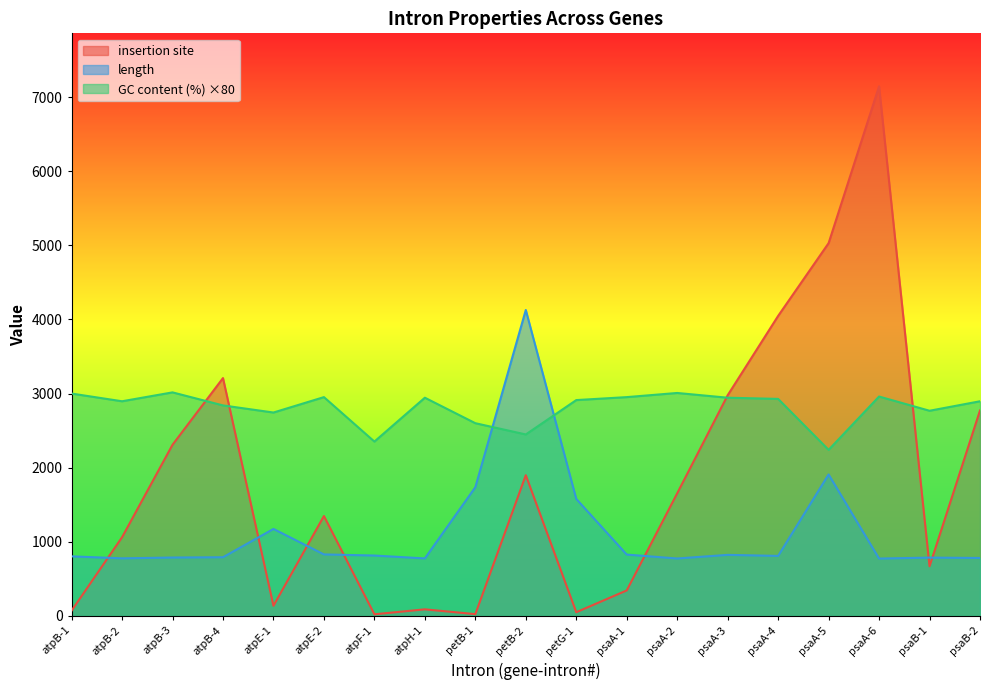

Rank the series by their average value, from lowest to highest.

length, insertion site, GC content (%) ×80